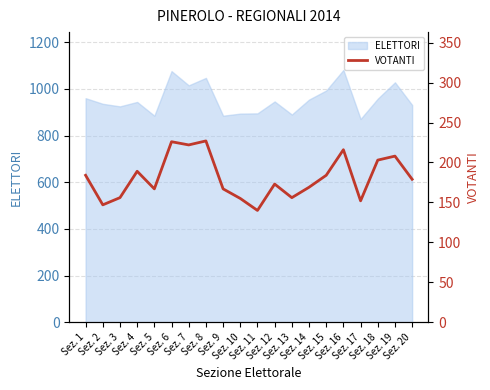

Which has a higher value, Sez. 20 or Sez. 13?

Sez. 20